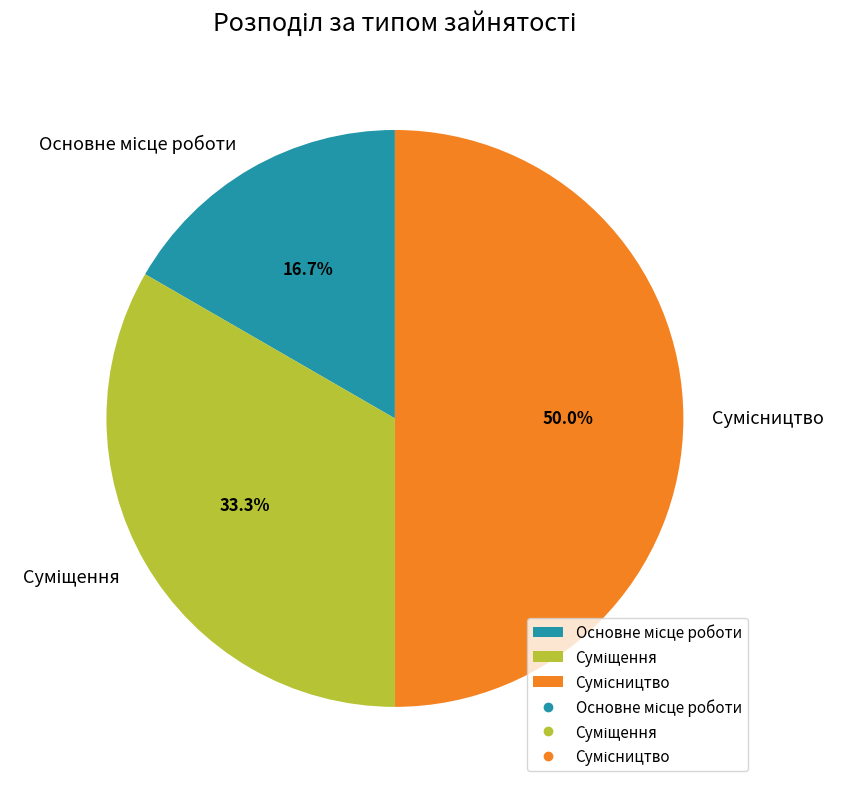

Do Суміщення and Основне місце роботи together represent more than half of the pie?

No